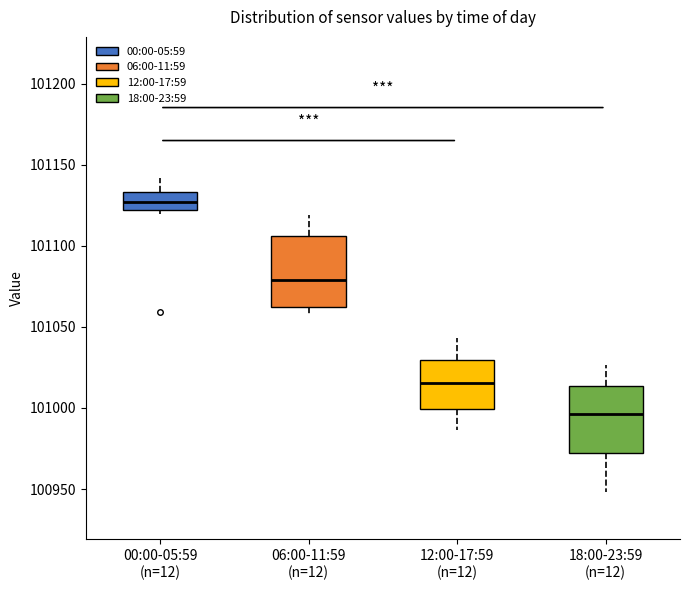

Reading left to right, read every box against the y-axis: the position of its median line, the range the box covers, and the ends of its whiskers. The values are not printed on the chart, so give them approximately, as read against the axis.

00:00-05:59 (n=12): median 101125, box 101120 to 101135, whiskers 101120 (just below the box's lower edge) to 101140
06:00-11:59 (n=12): median 101080, box 101060 to 101105, whiskers 101055 to 101120
12:00-17:59 (n=12): median 101015, box 101000 to 101030, whiskers 100985 to 101045
18:00-23:59 (n=12): median 100995, box 100970 to 101015, whiskers 100950 to 101025